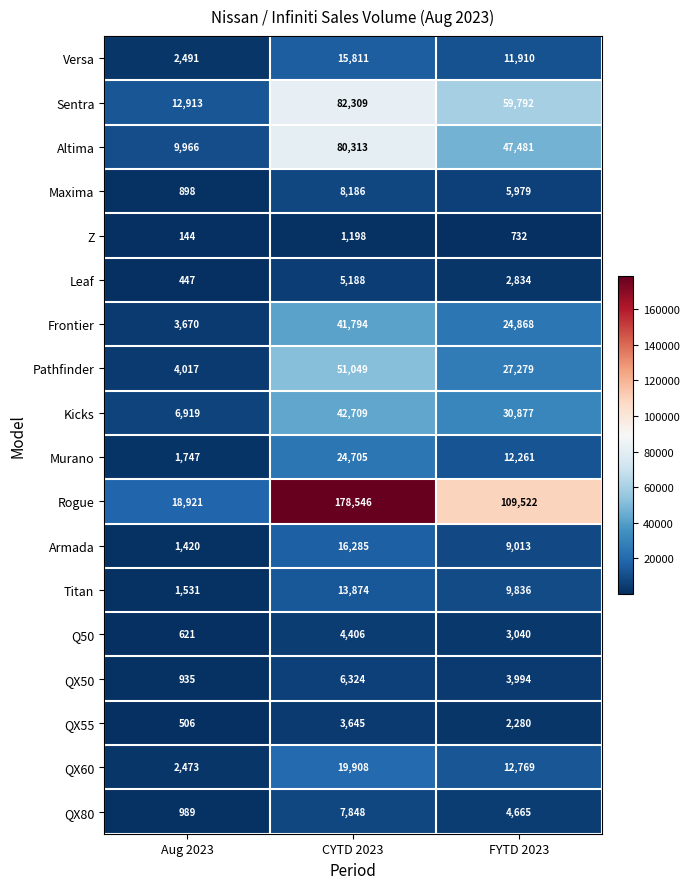

What is the average value of the Z series?

691